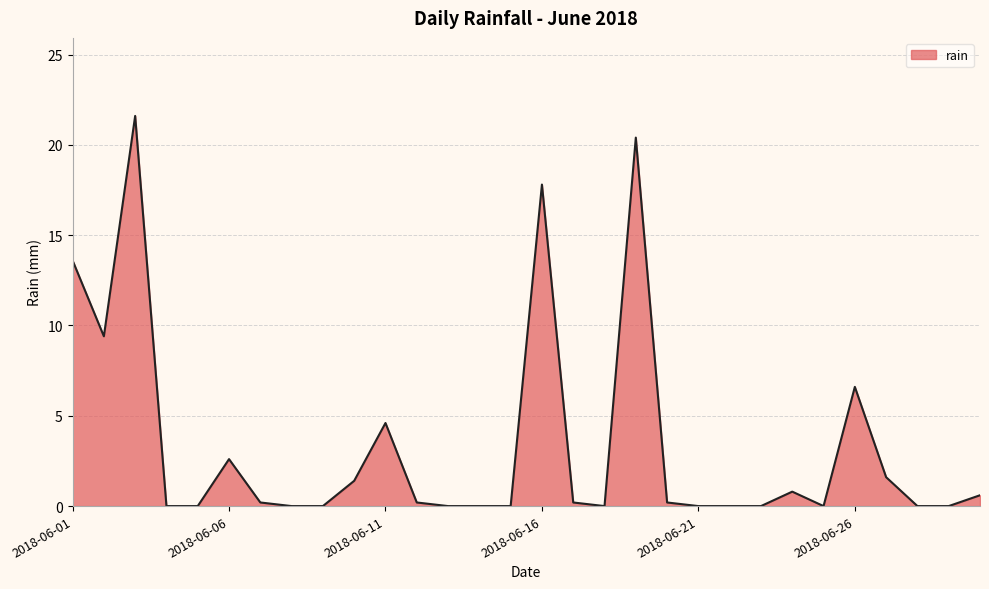

What is the difference between the maximum and minimum values?

21.6